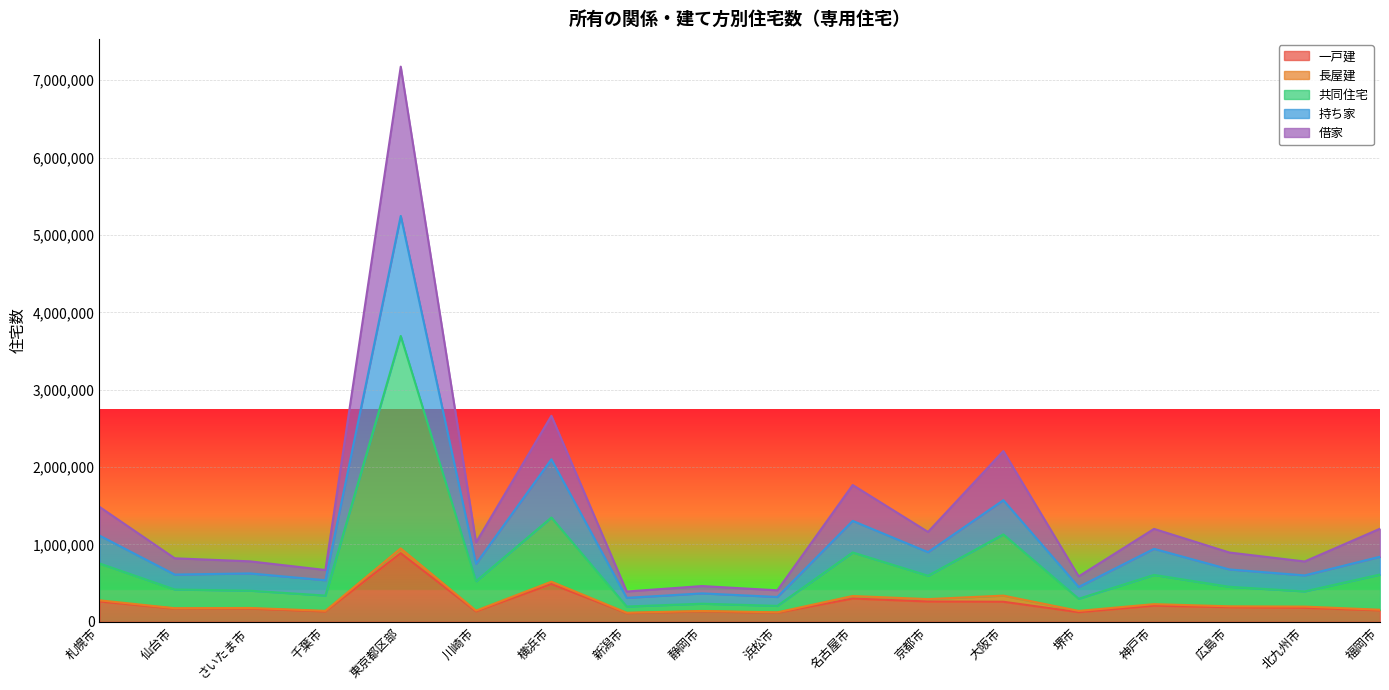

At which category is the sum across all series the highest?

東京都区部